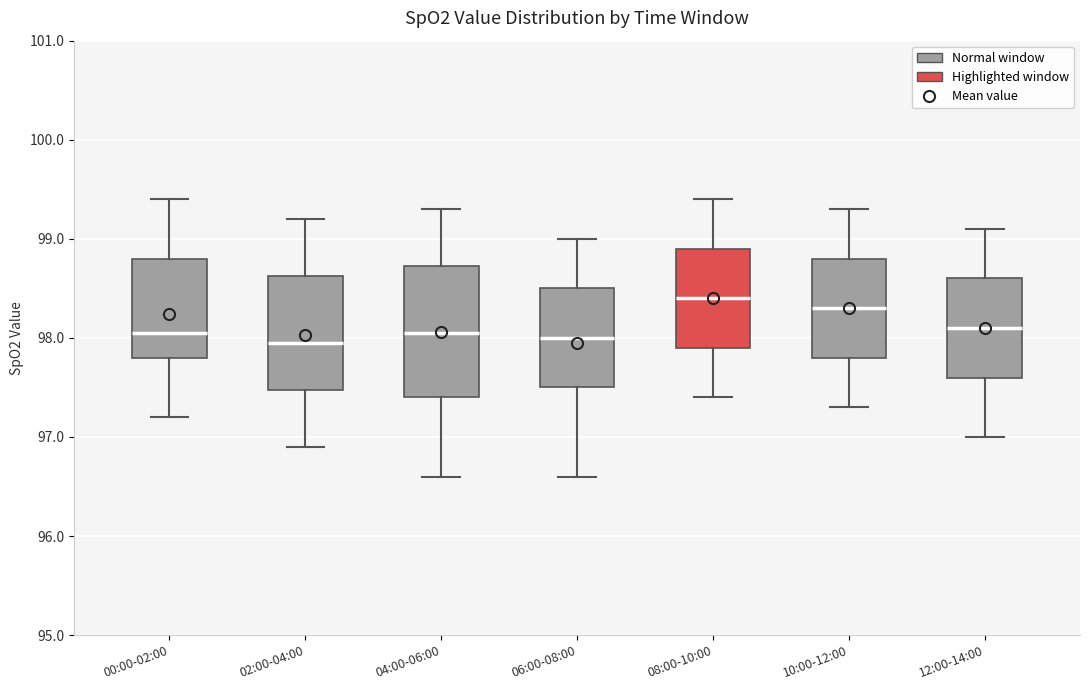

Comparing the boxes themselves (not the whiskers), which one is the tallest?

04:00-06:00